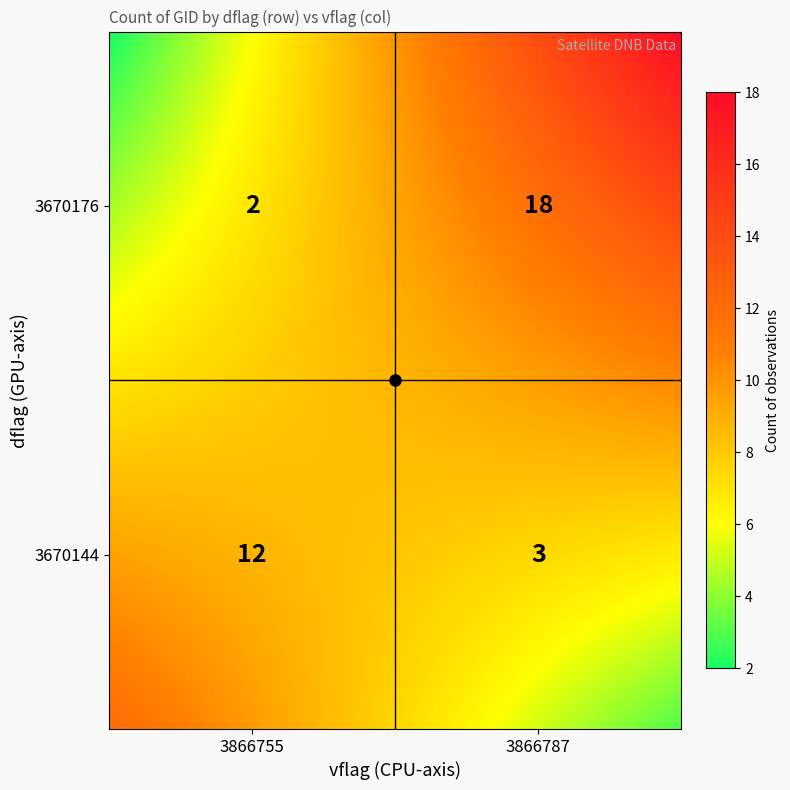

What is the ratio of the value at 3670144_3866755 to the value at 3670176_3866755?

6.0